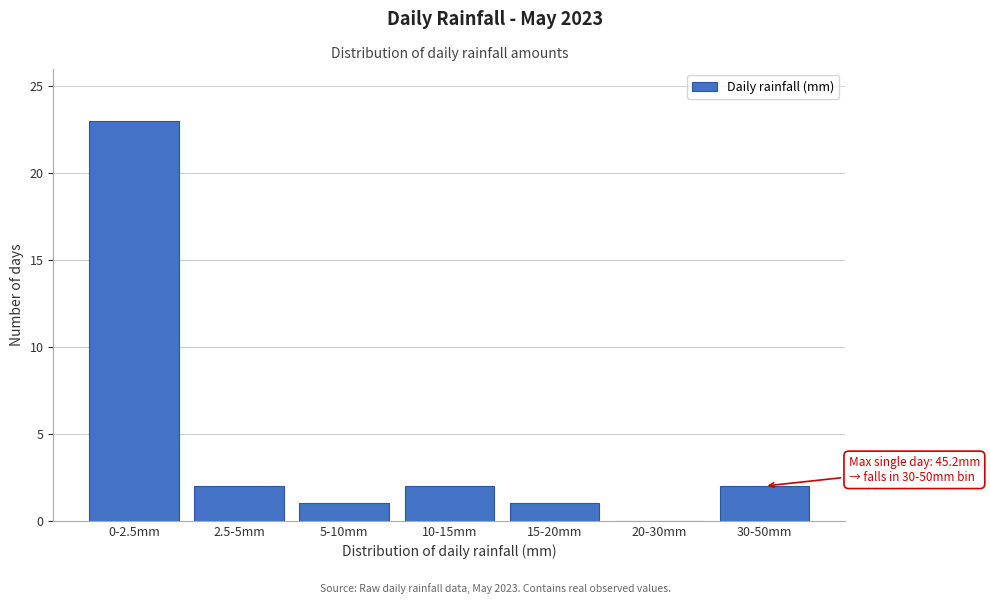

Reading left to right, extract all data points from this chart.

0-2.5mm=23	2.5-5mm=2	5-10mm=1	10-15mm=2	15-20mm=1	20-30mm=0	30-50mm=2